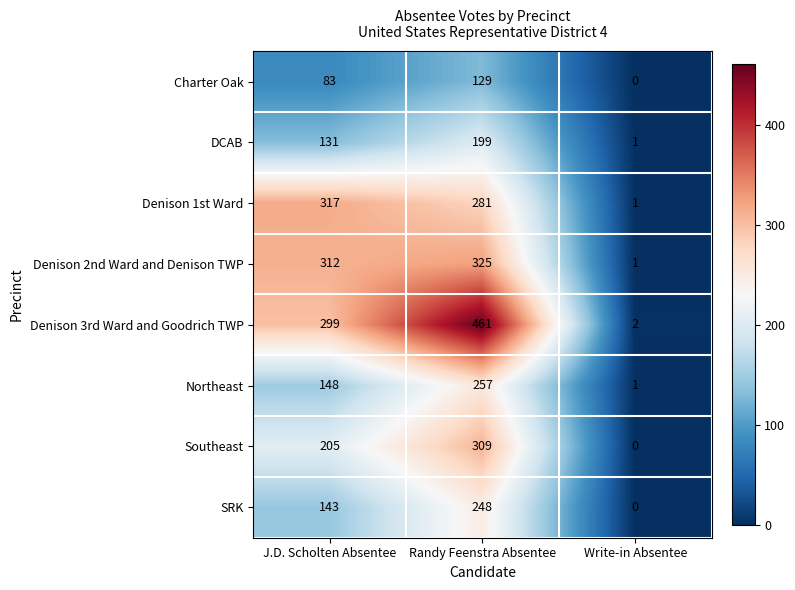

Reading left to right, list all the values displayed in this chart.

Charter Oak: 83	129	0
DCAB: 131	199	1
Denison 1st Ward: 317	281	1
Denison 2nd Ward and Denison TWP: 312	325	1
Denison 3rd Ward and Goodrich TWP: 299	461	2
Northeast: 148	257	1
Southeast: 205	309	0
SRK: 143	248	0